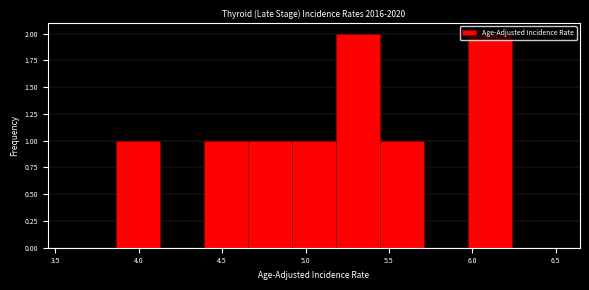

Reading left to right, list every bar in this chart as the range it spans on the x-axis followed by its height. Neither the bar edges nor the heights are printed on the chart, so give them approximately, as read against the axes.

3.60 to 3.85: 0
3.85 to 4.15: 1
4.15 to 4.40: 0
4.40 to 4.65: 1
4.65 to 4.90: 1
4.90 to 5.20: 1
5.20 to 5.45: 2
5.45 to 5.70: 1
5.70 to 5.95: 0
5.95 to 6.25: 2
6.25 to 6.50: 0